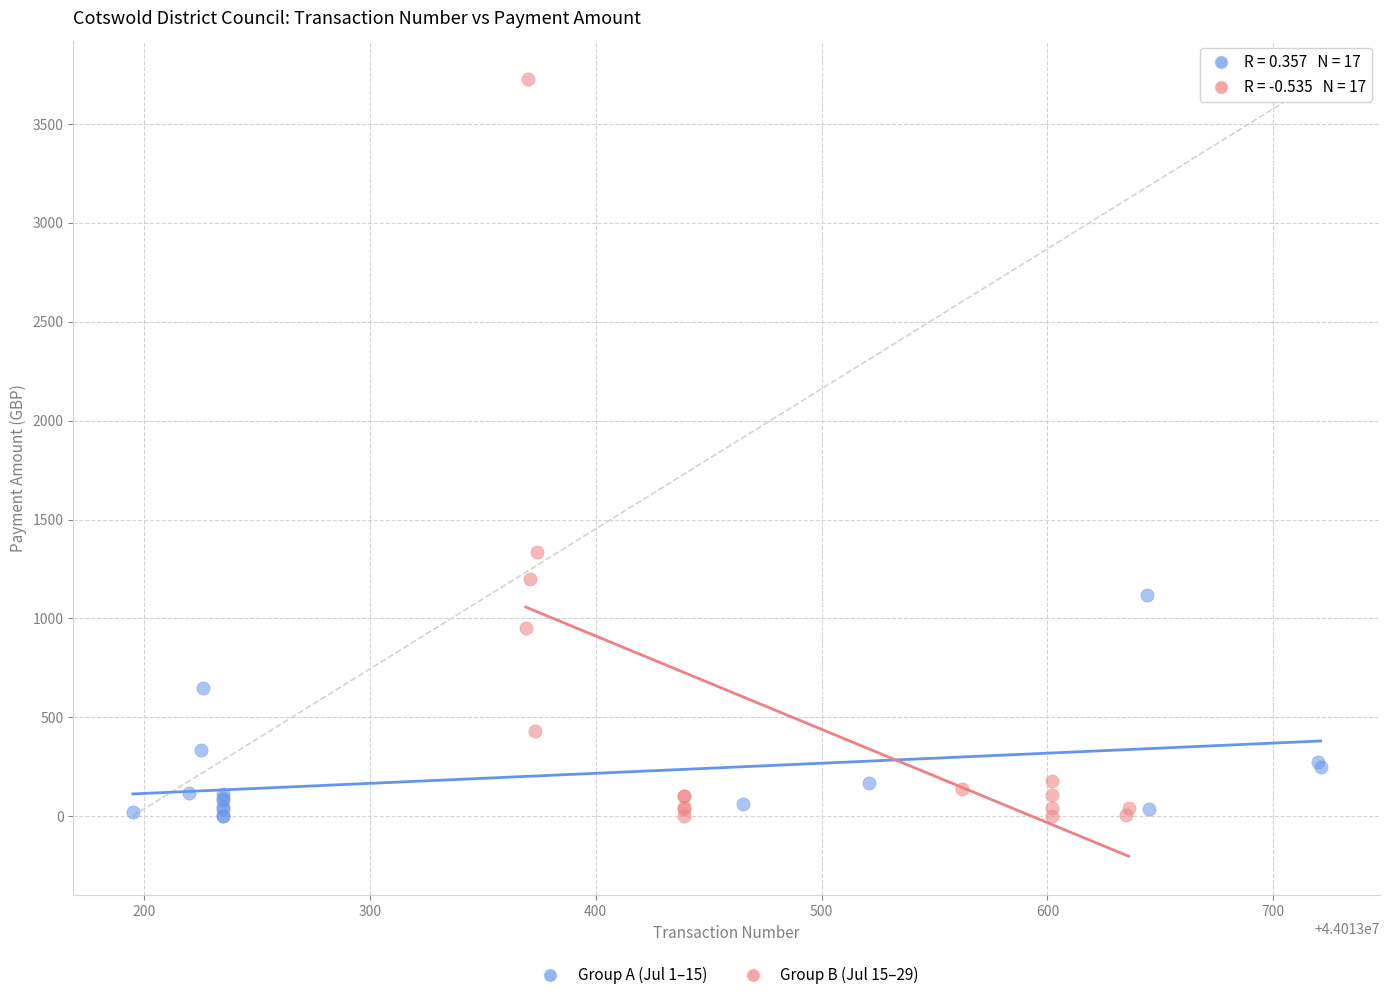

Which series has the widest spread of Y values?

Group B (Jul 15–29)